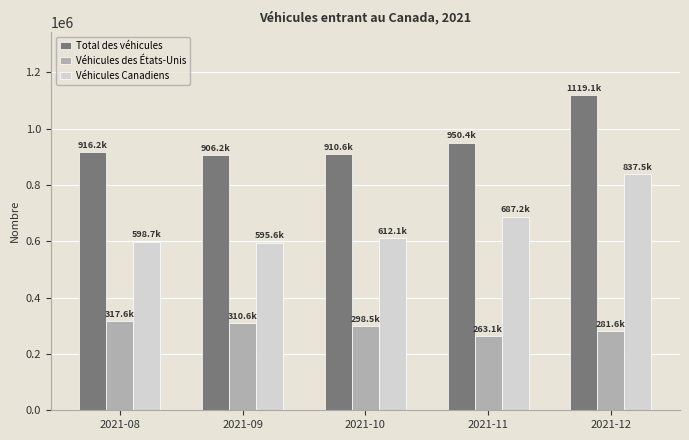

Rank the series by their maximum value, from highest to lowest.

Total des véhicules, Véhicules Canadiens, Véhicules des États-Unis